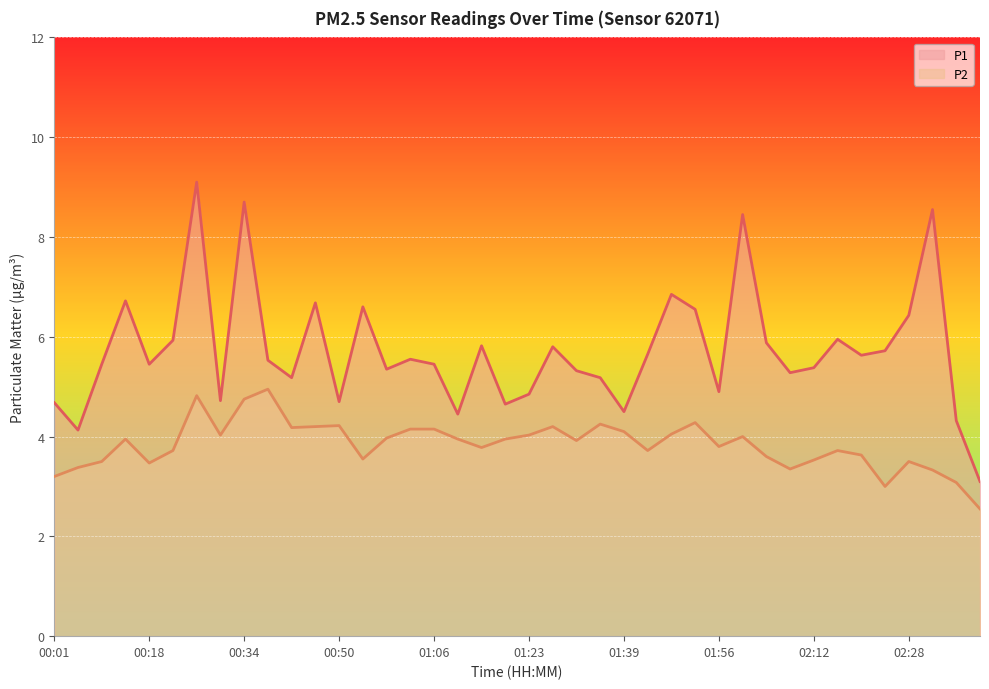

What is the maximum value shown in the chart?

9.1